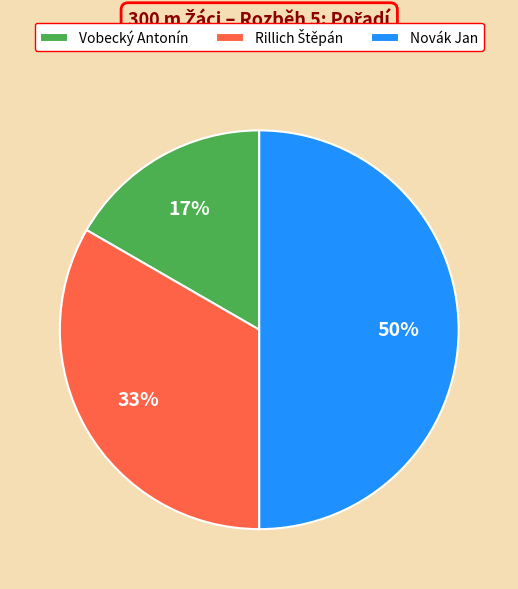

Is Vobecký Antonín the majority of the pie?

No